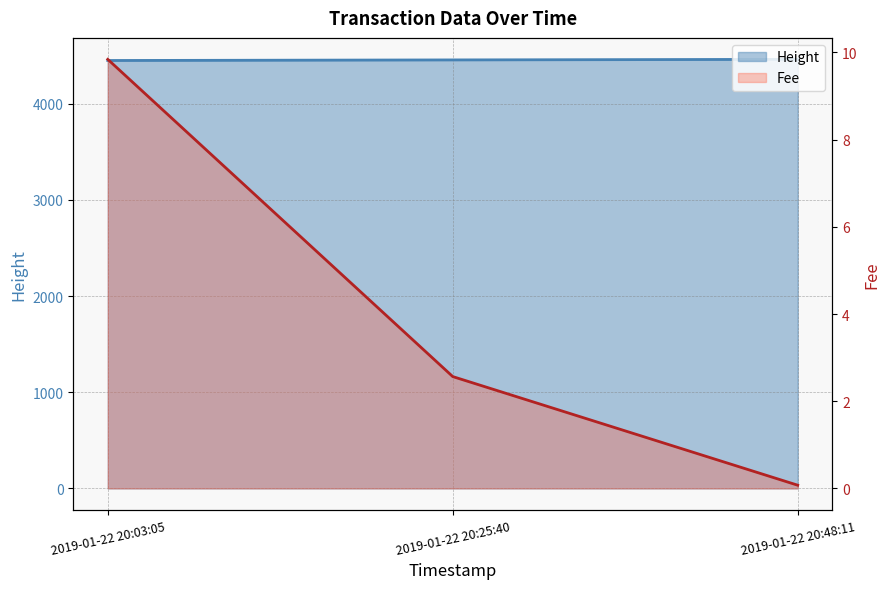

Which has a higher value, 2019-01-22 20:25:40 or 2019-01-22 20:03:05?

2019-01-22 20:25:40